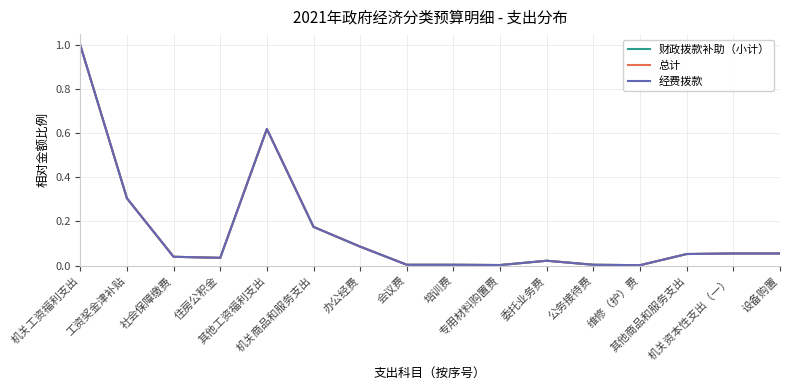

At which category does 财政拨款补助（小计） reach its first local peak?

其他工资福利支出